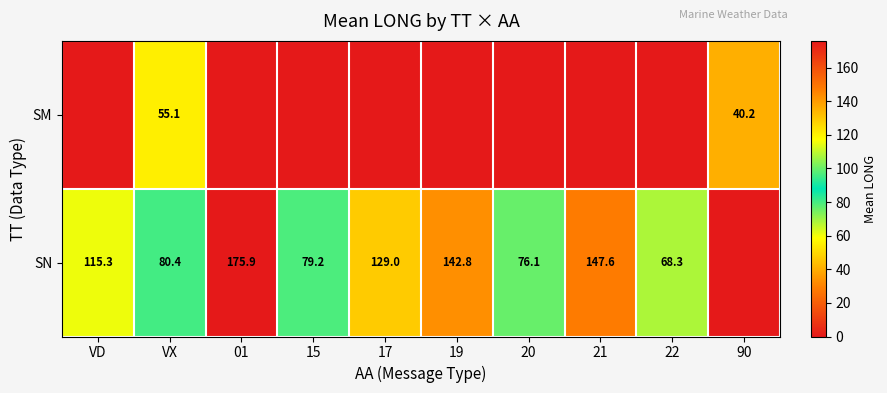

Which has a higher value, 17 or VD?

17